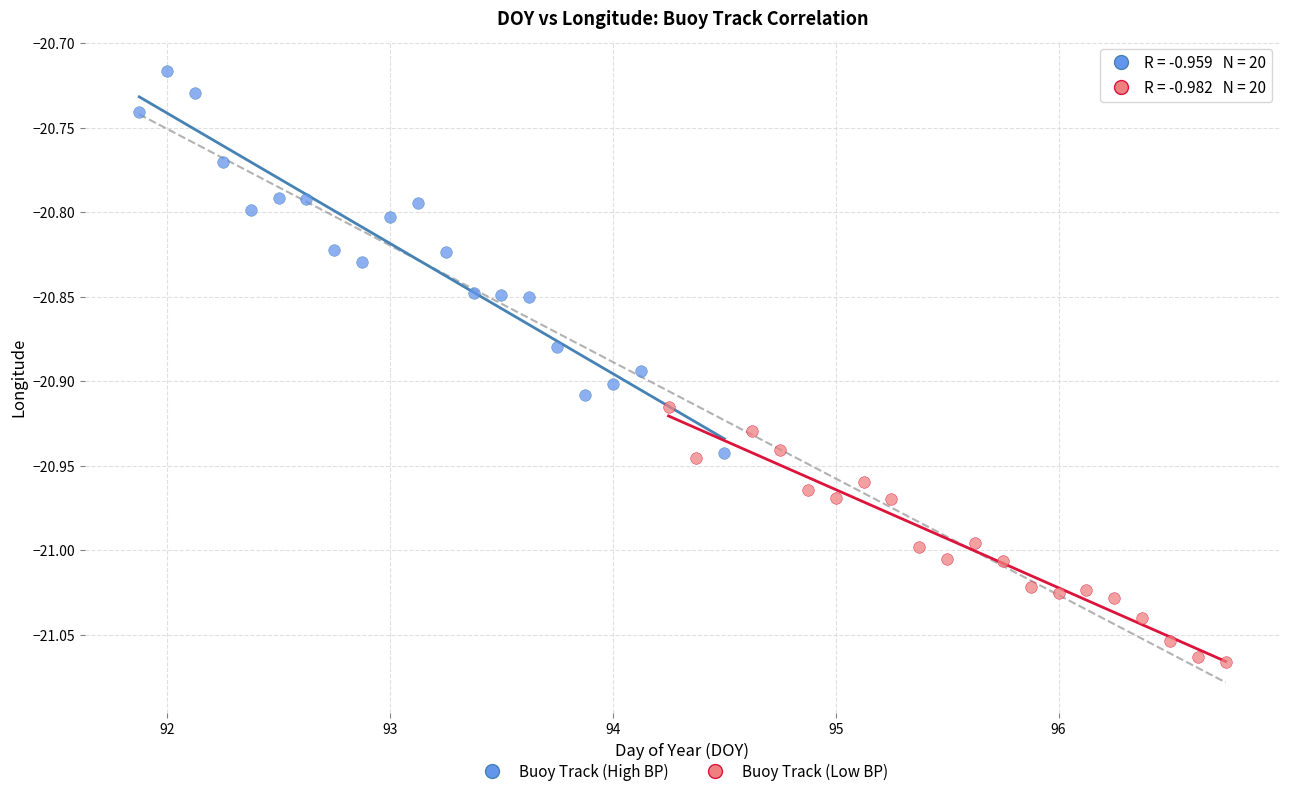

What are all the series names shown in the legend?

Buoy Track (High BP), Buoy Track (Low BP)